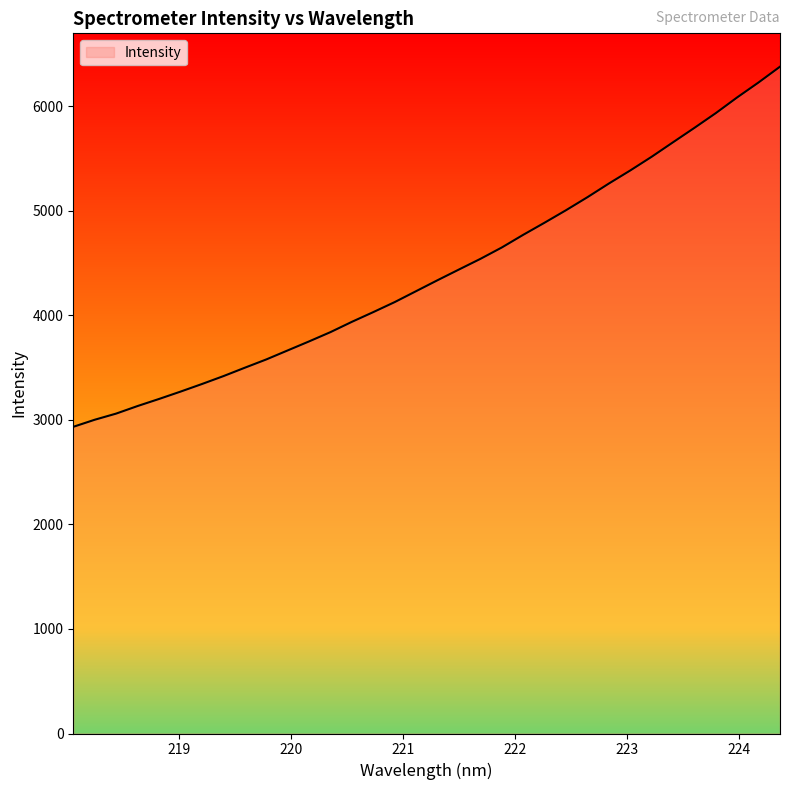

How many lines are shown in the chart?

1